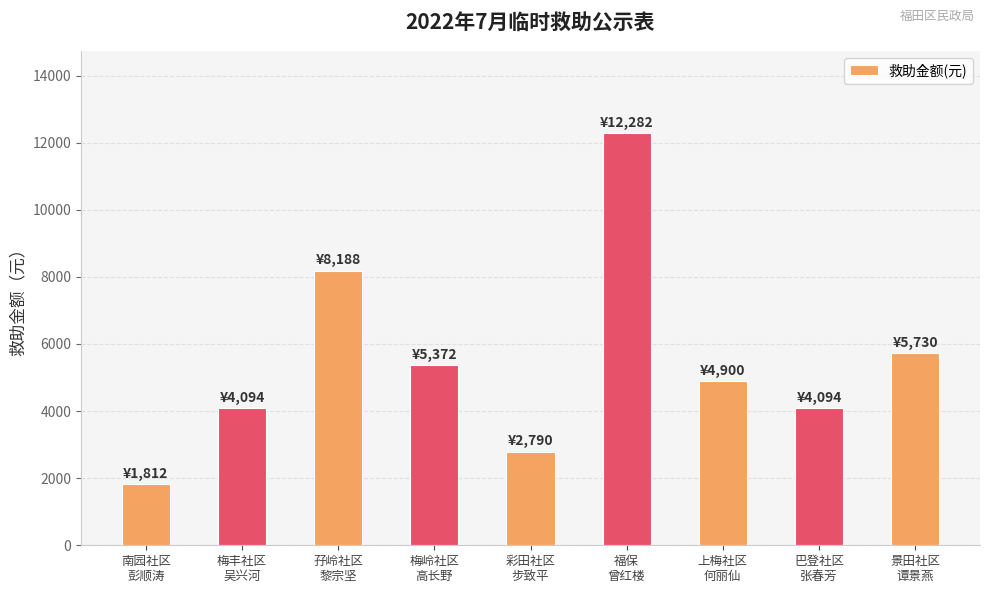

What is the average value?

5474